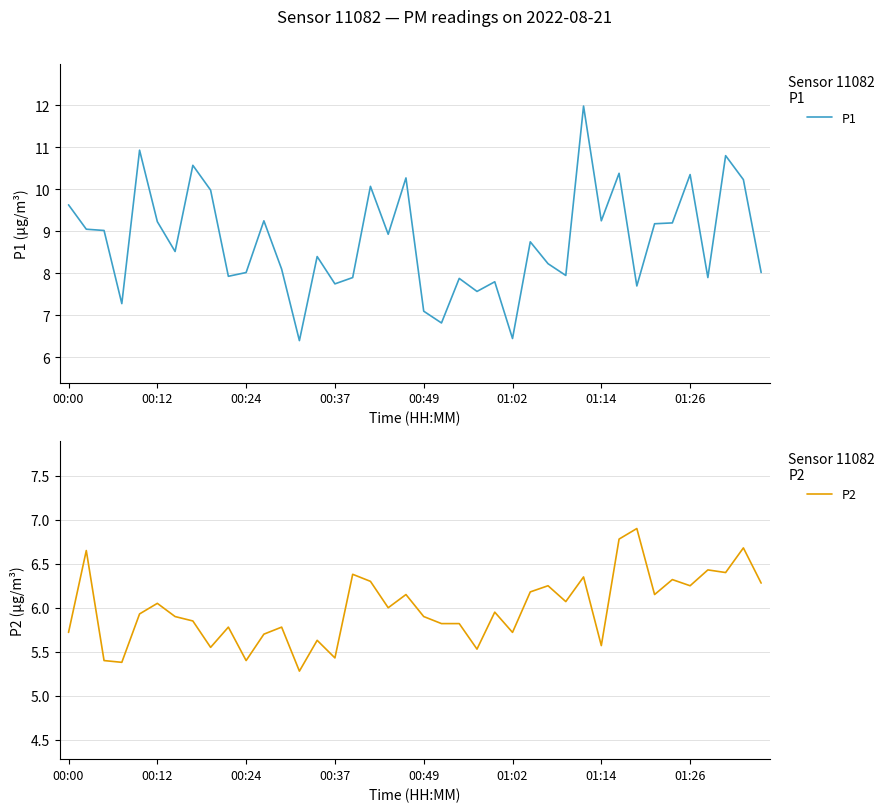

True or false: P1 and P2 cross at least once.

False